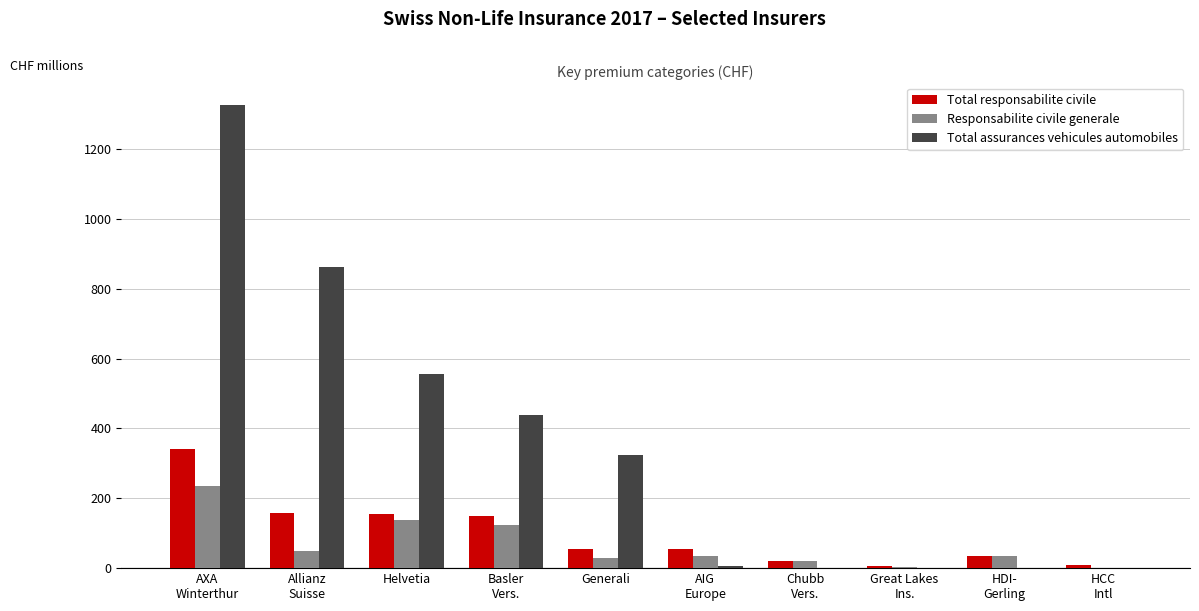

What is the approximate value of Total assurances vehicules automobiles at Helvetia?

556.9